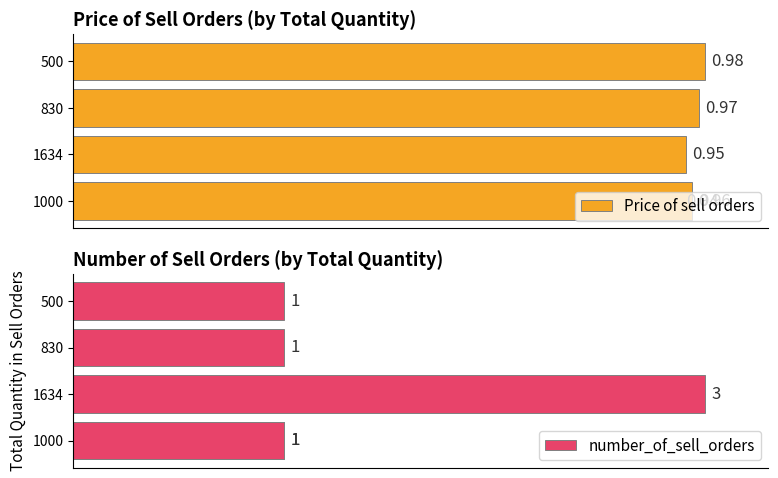

The value of number_of_sell_orders at 830 is 15.3. True or false?

False